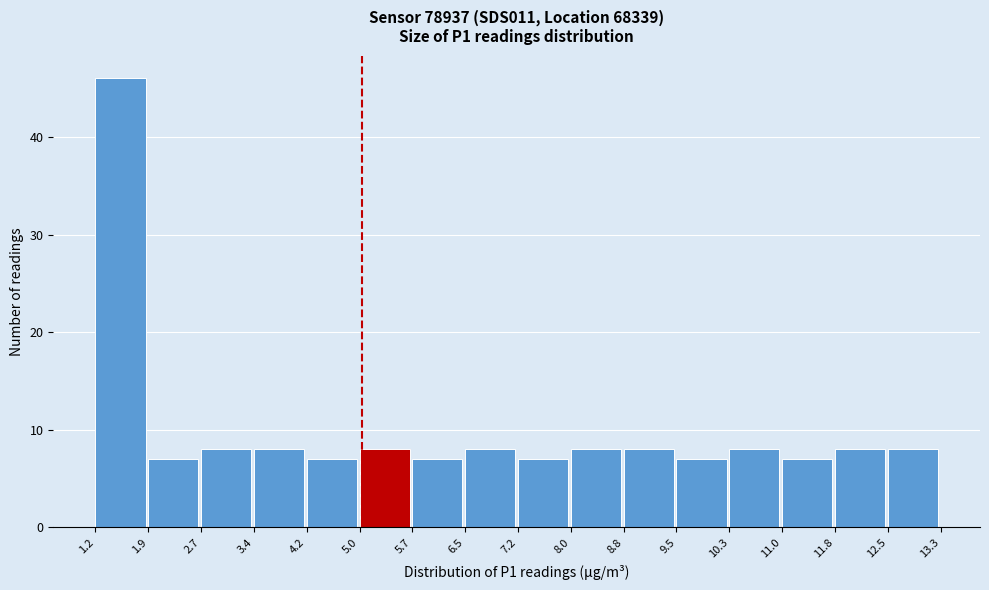

What is the height of the bar covering 5.7 to 6.5 on the x-axis? The values are not printed on the chart, so give them approximately, as read against the axis.

7